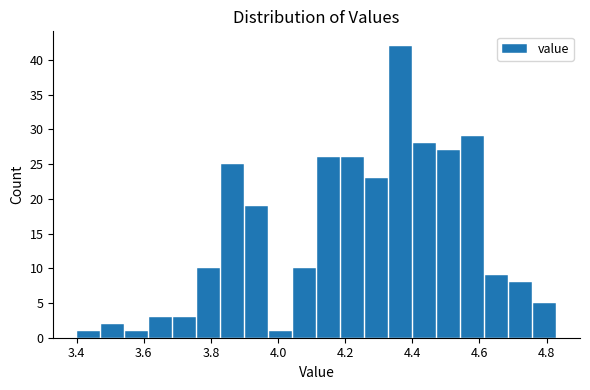

Around what value on the x-axis is the tallest bar? Give the approximate position of its centre, as read against the axis.

4.36